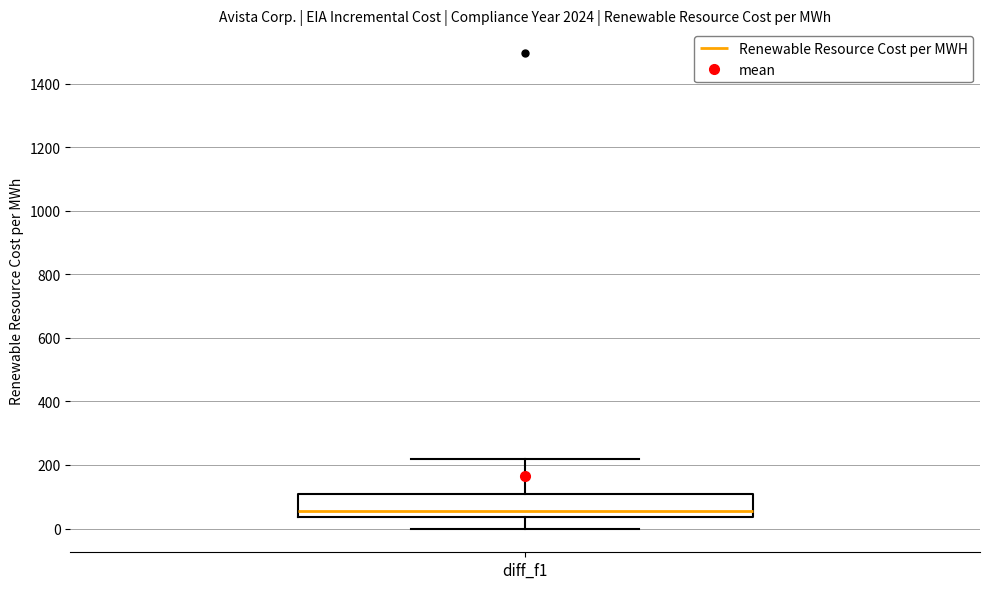

Read this box plot against the y-axis: the position of the median line, the range covered by the box, and the ends of both whiskers. The values are not printed on the chart, so give them approximately, as read against the axis.

median 60, box 40 to 100, whiskers 0 to 220